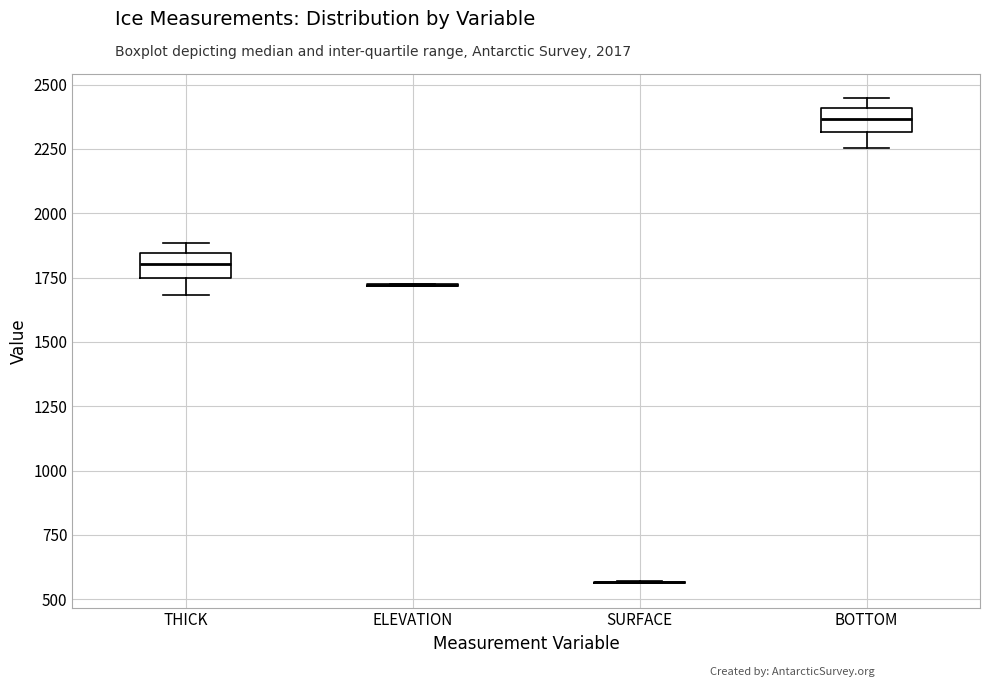

Reading left to right, transcribe this box plot: for each box, give where its median line is, the range the box spans, and where its two whiskers end, as read against the y-axis. The values are not printed on the chart, so give them approximately, as read against the axis.

THICK: median 1800, box 1750 to 1850, whiskers 1700 to 1900
ELEVATION: box collapsed to a line at 1700, whiskers 1700 to 1750
SURFACE: box collapsed to a line at 550, whiskers 550 to 550
BOTTOM: median 2350, box 2300 to 2400, whiskers 2250 to 2450